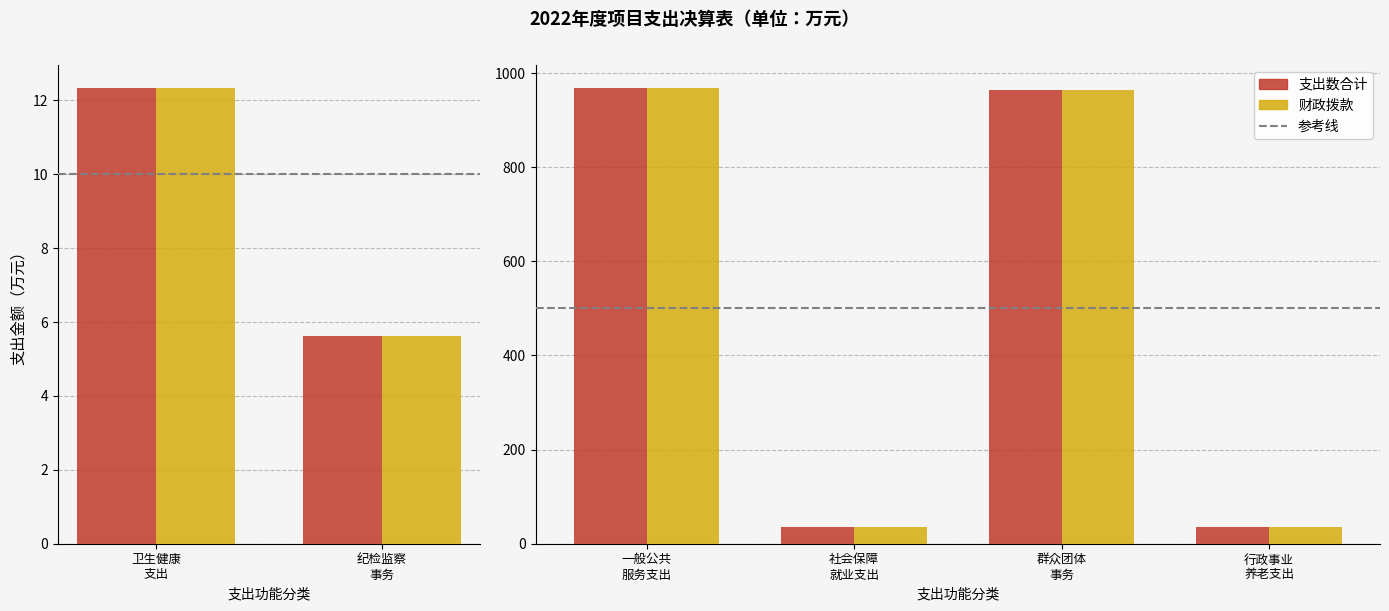

What are all the series names shown in the legend?

支出数合计, 财政拨款